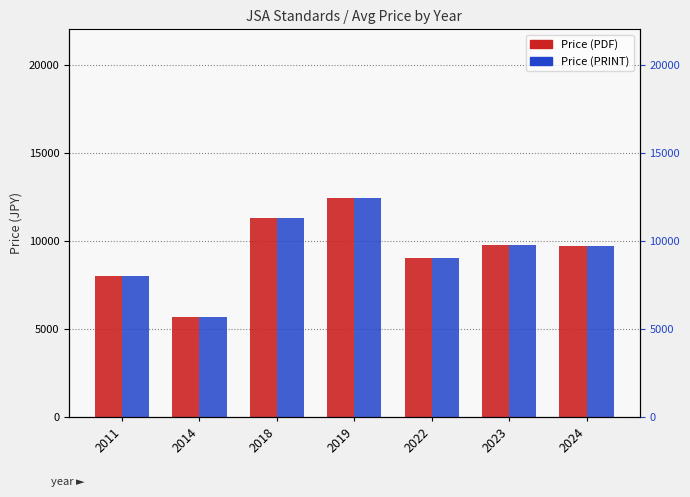

What is the value of the Price (PRINT) bar at the 4th from the left?

12400.0